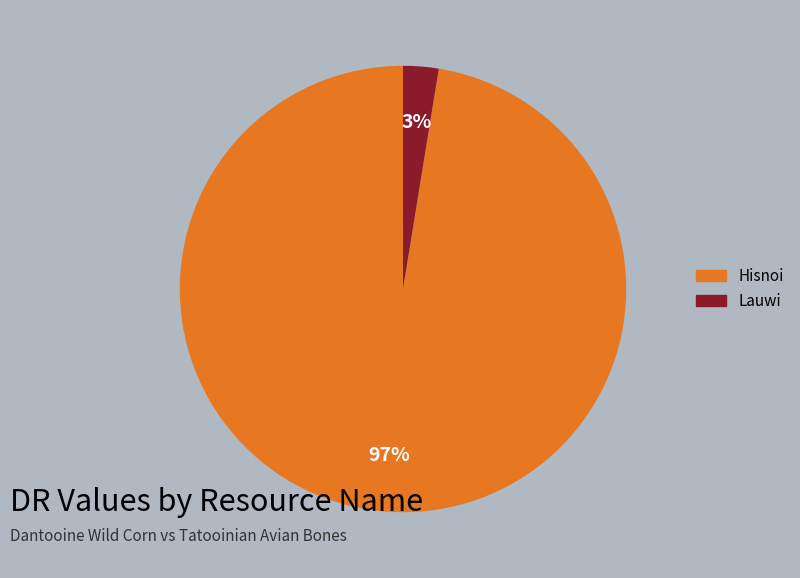

Between Hisnoi and Lauwi, which is larger?

Hisnoi